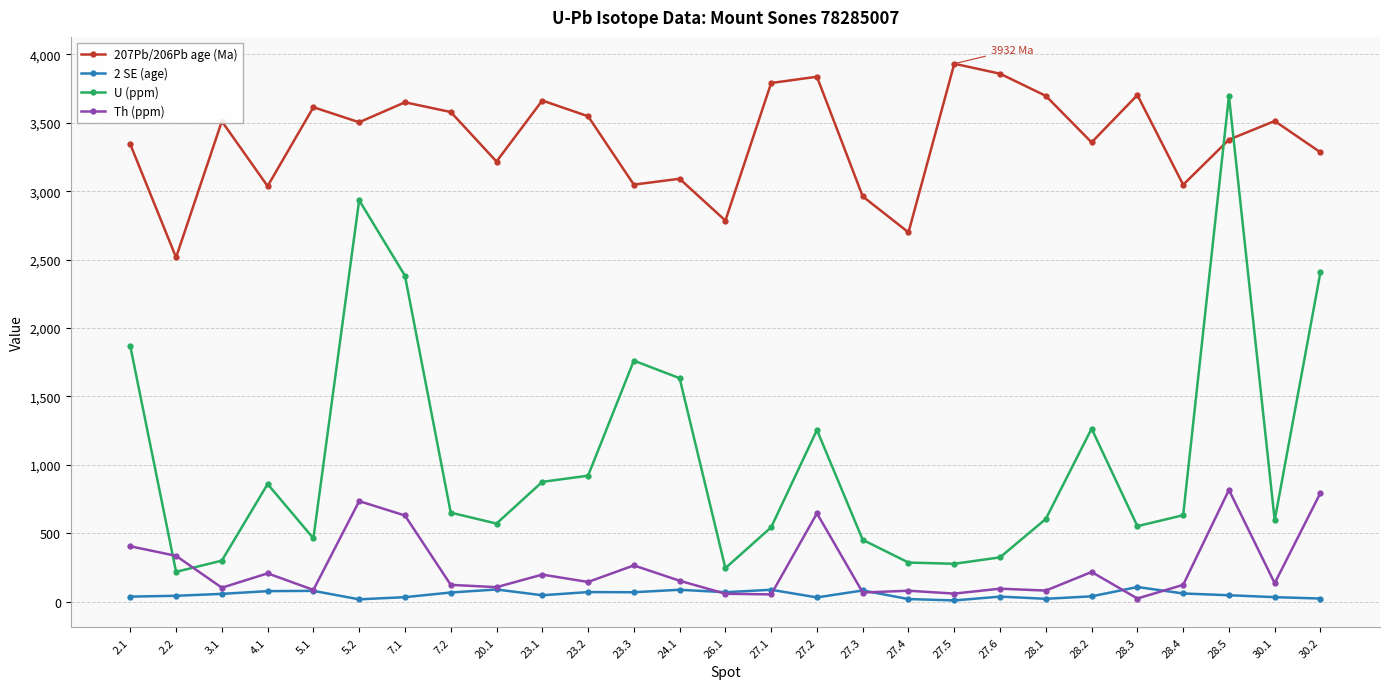

Is the value of U (ppm) at 27.6 greater than the value of 207Pb/206Pb age (Ma) at 4.1?

No